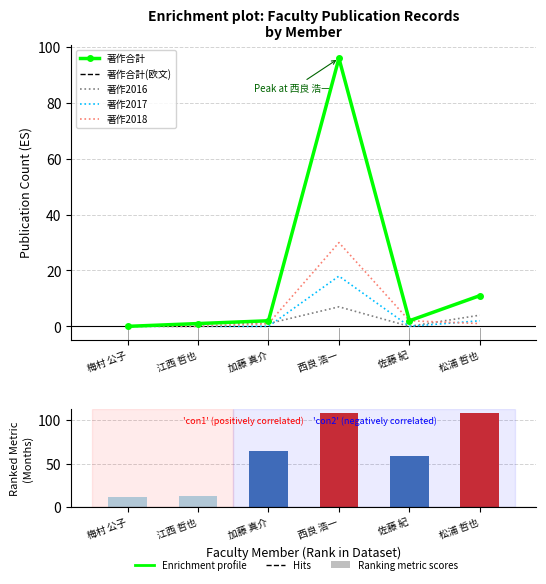

Reading left to right, transcribe all the data shown in this chart.

著作合計: 梅村 公子=0	江西 哲也=1	加藤 真介=2	西良 浩一=96	佐藤 紀=2	松浦 哲也=11
著作合計(欧文): 梅村 公子=0	江西 哲也=1	加藤 真介=2	西良 浩一=96	佐藤 紀=2	松浦 哲也=11
著作2016: 梅村 公子=0	江西 哲也=1	加藤 真介=1	西良 浩一=7	佐藤 紀=0	松浦 哲也=4
著作2017: 梅村 公子=0	江西 哲也=0	加藤 真介=0	西良 浩一=18	佐藤 紀=0	松浦 哲也=2
著作2018: 梅村 公子=0	江西 哲也=0	加藤 真介=1	西良 浩一=30	佐藤 紀=2	松浦 哲也=1
在籍月数: 梅村 公子=11	江西 哲也=12	加藤 真介=65	西良 浩一=108	佐藤 紀=59	松浦 哲也=108